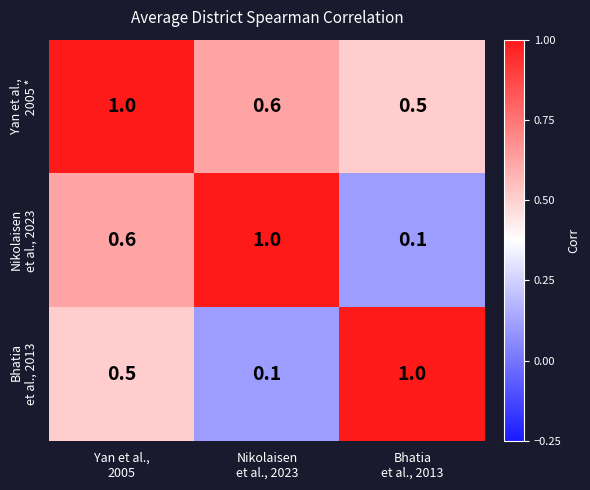

At how many categories does at least one series exceed 0?

3